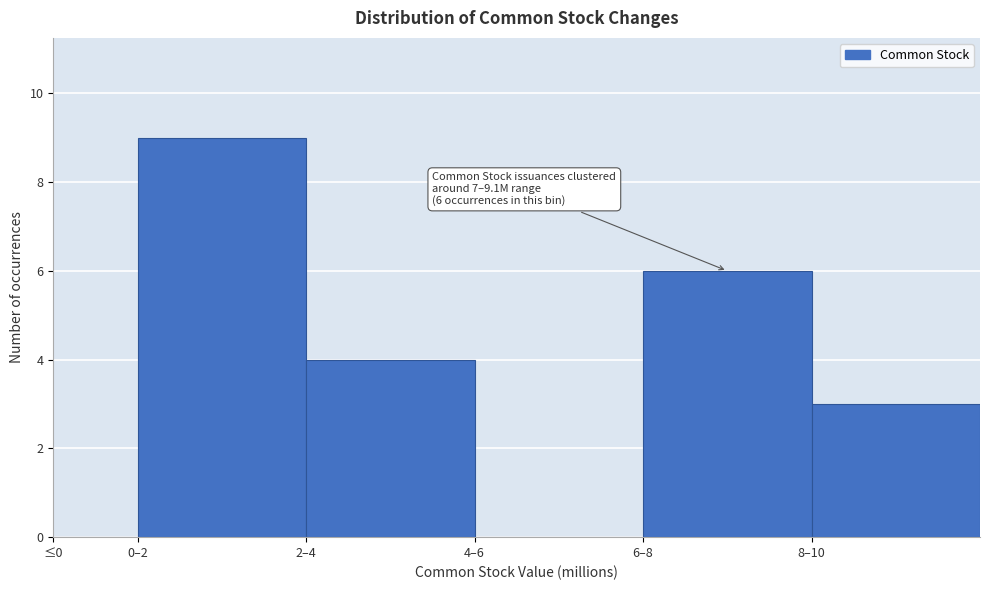

Reading left to right, extract all data points from this chart.

≤0=0	0–2=9	2–4=4	4–6=0	6–8=6	8–10=3